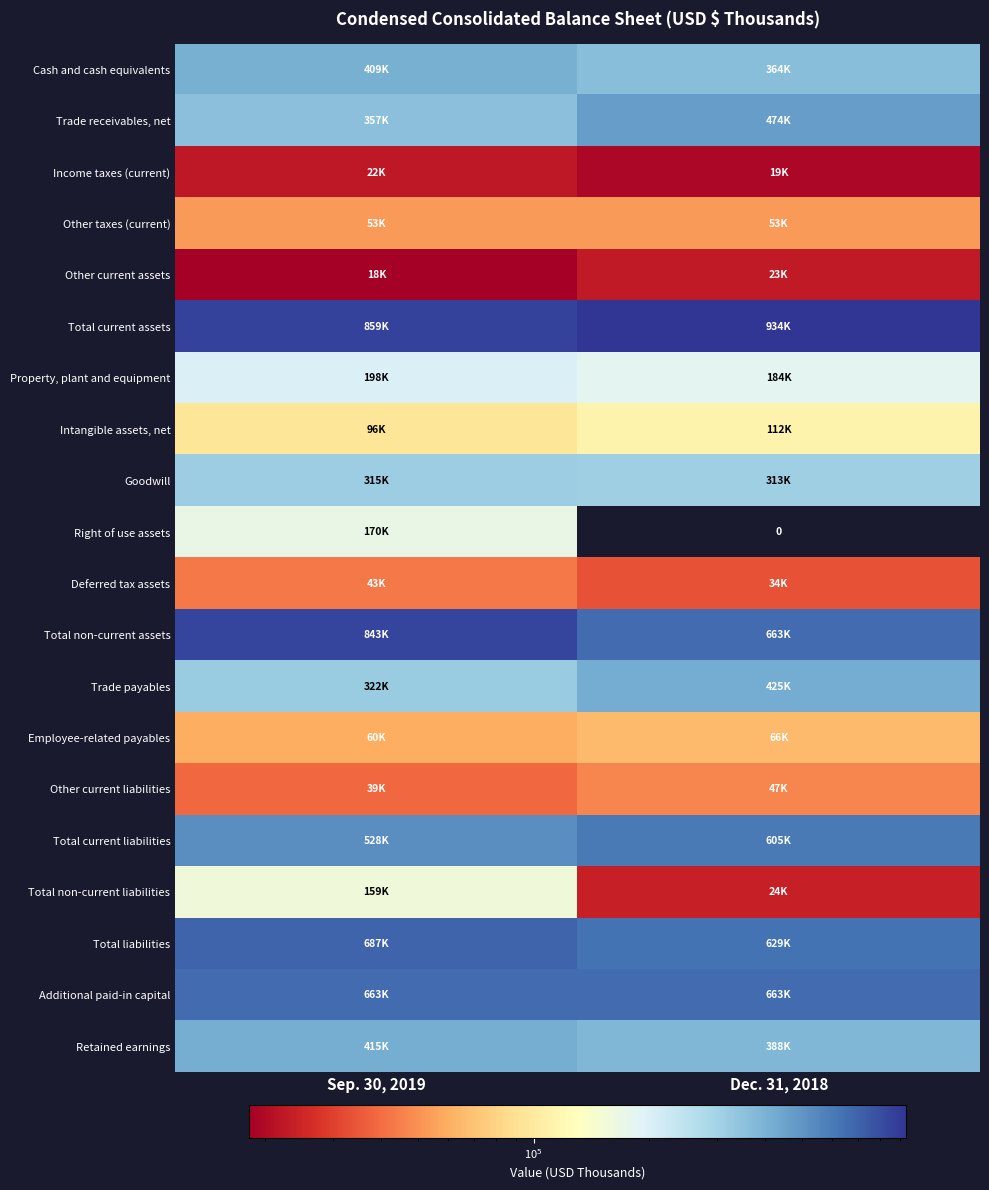

What is the sum of the Deferred tax assets values at Sep. 30, 2019 and Dec. 31, 2018?

77251